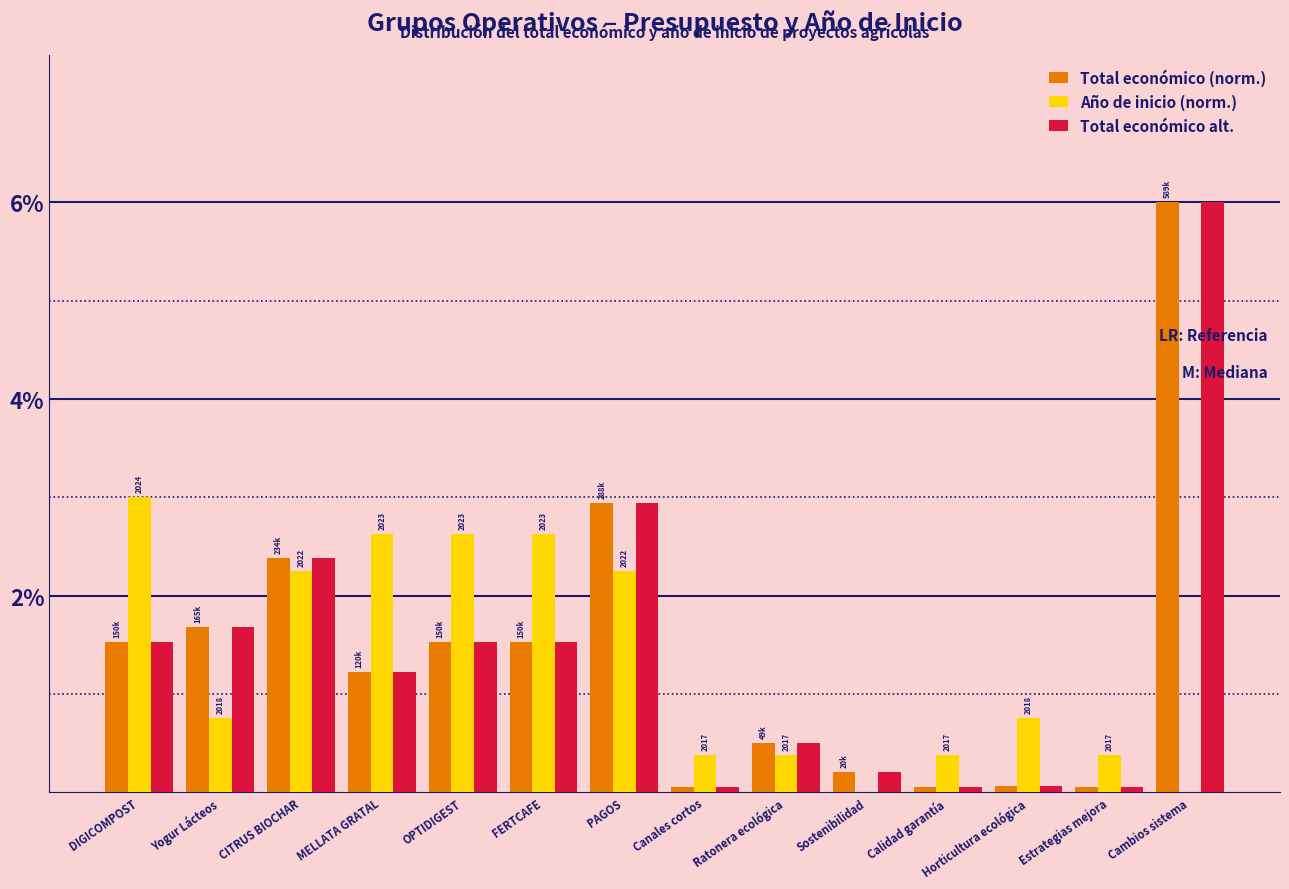

What is the sum of all Total económico alt. values?

19.7